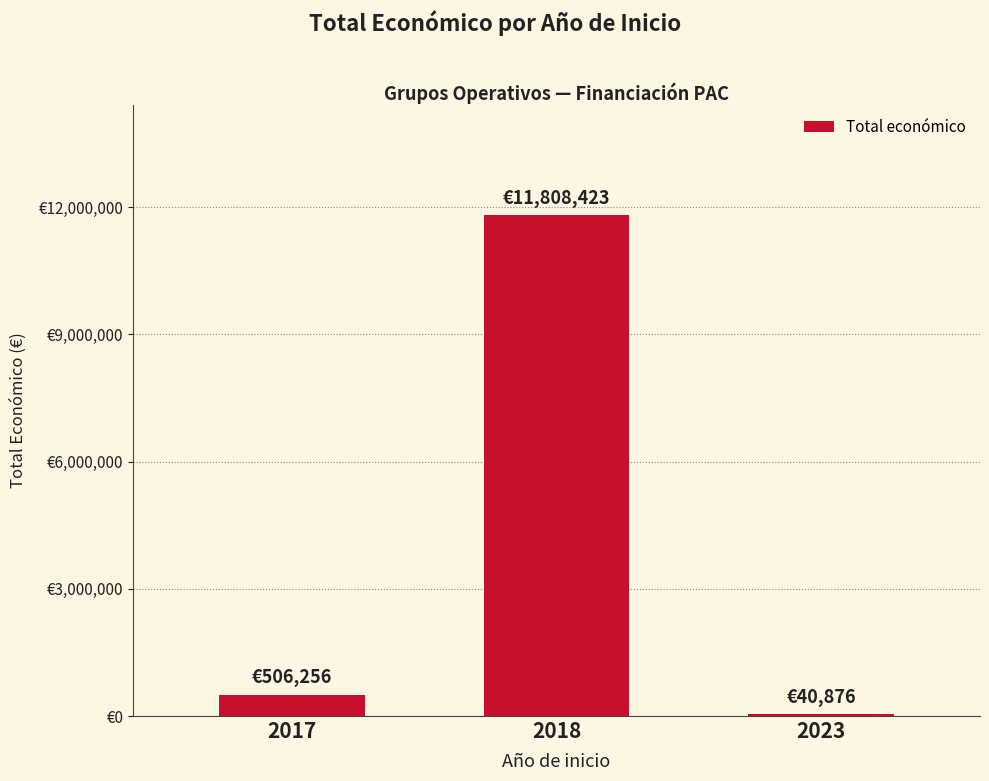

Are the bars horizontal?

No